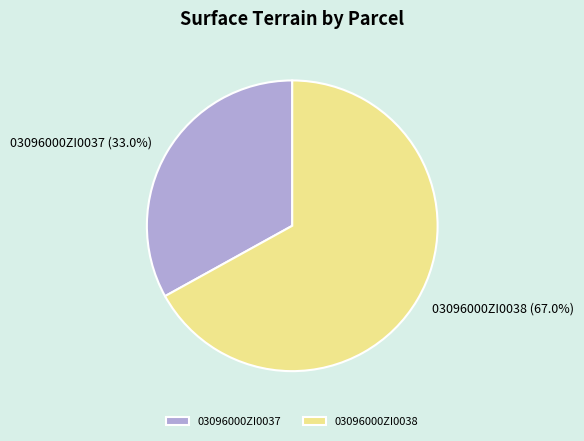

To the nearest percent, what is the difference between the largest and smallest slice percentages?

34%